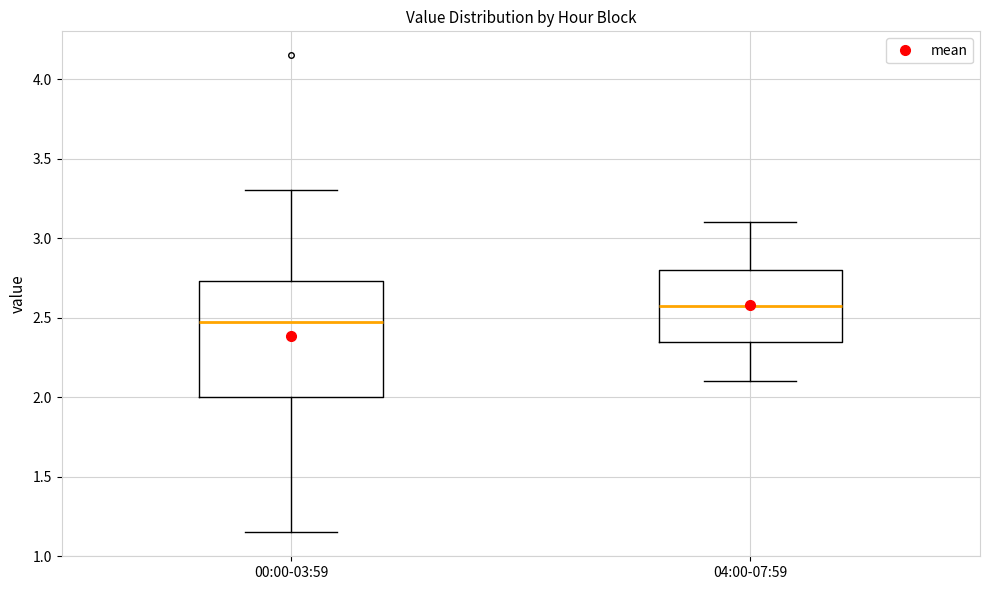

Comparing the boxes themselves (not the whiskers), which one is the tallest?

00:00-03:59